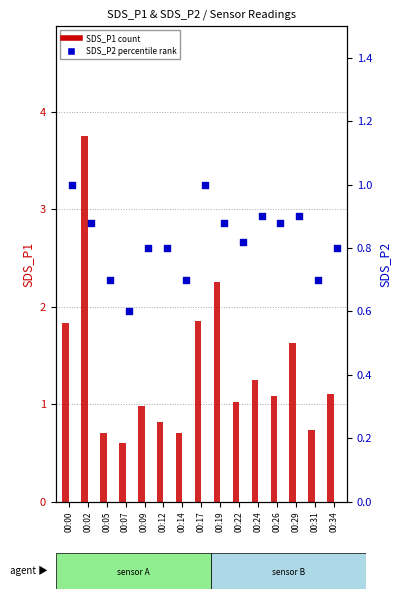

Which series contains the highest Y value?

SDS_P1